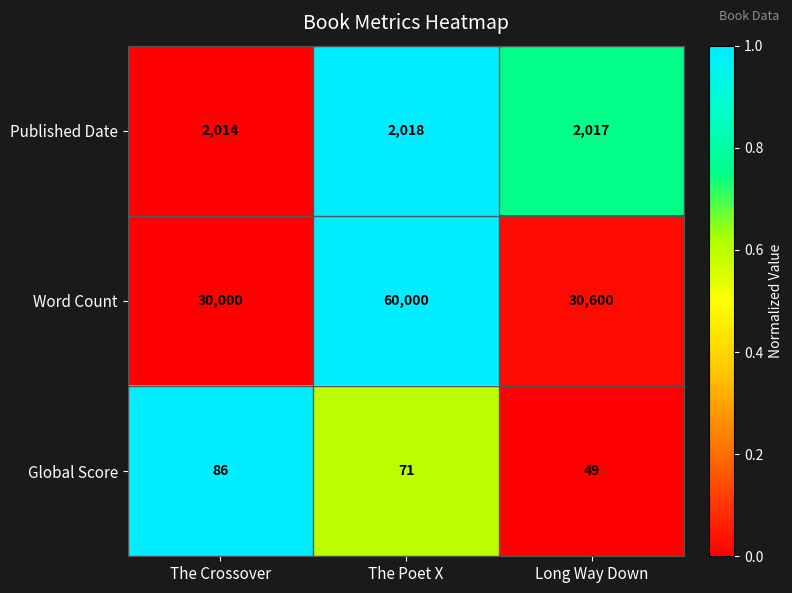

What is the approximate value of Published Date at The Poet X?

2018